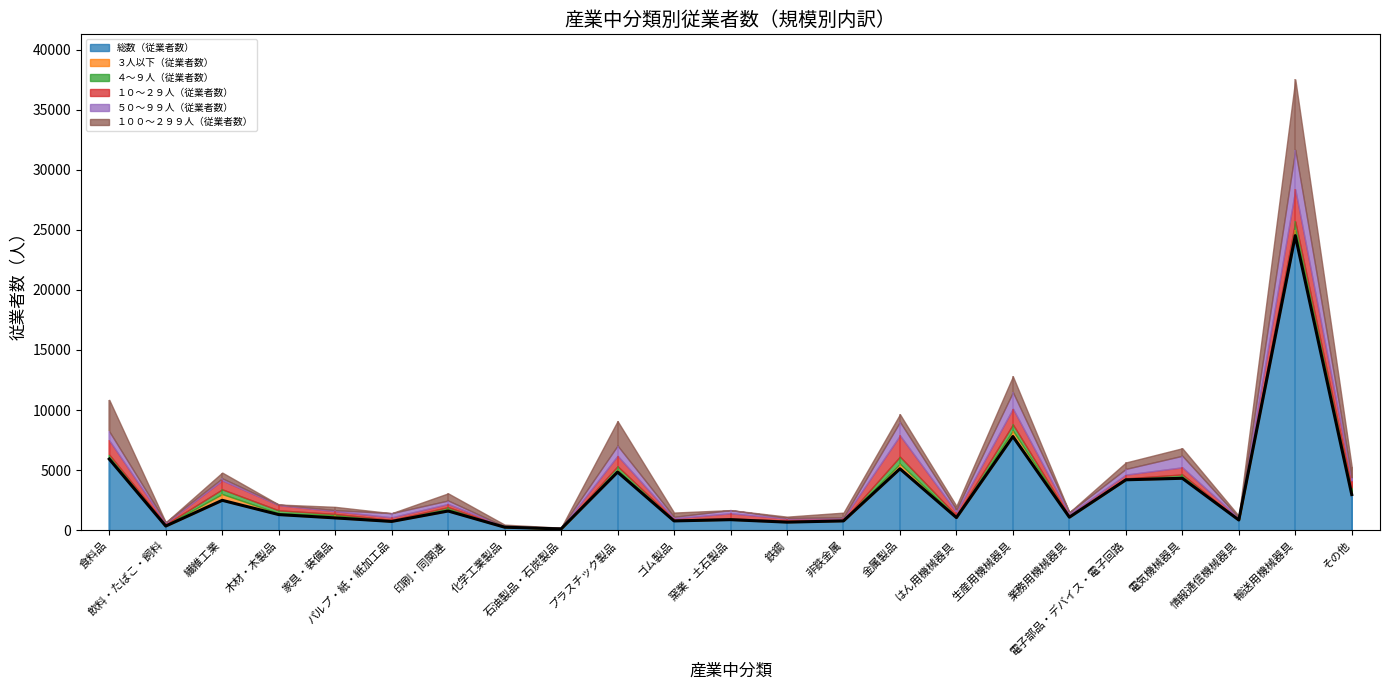

What position from the left is はん用機械器具?

16